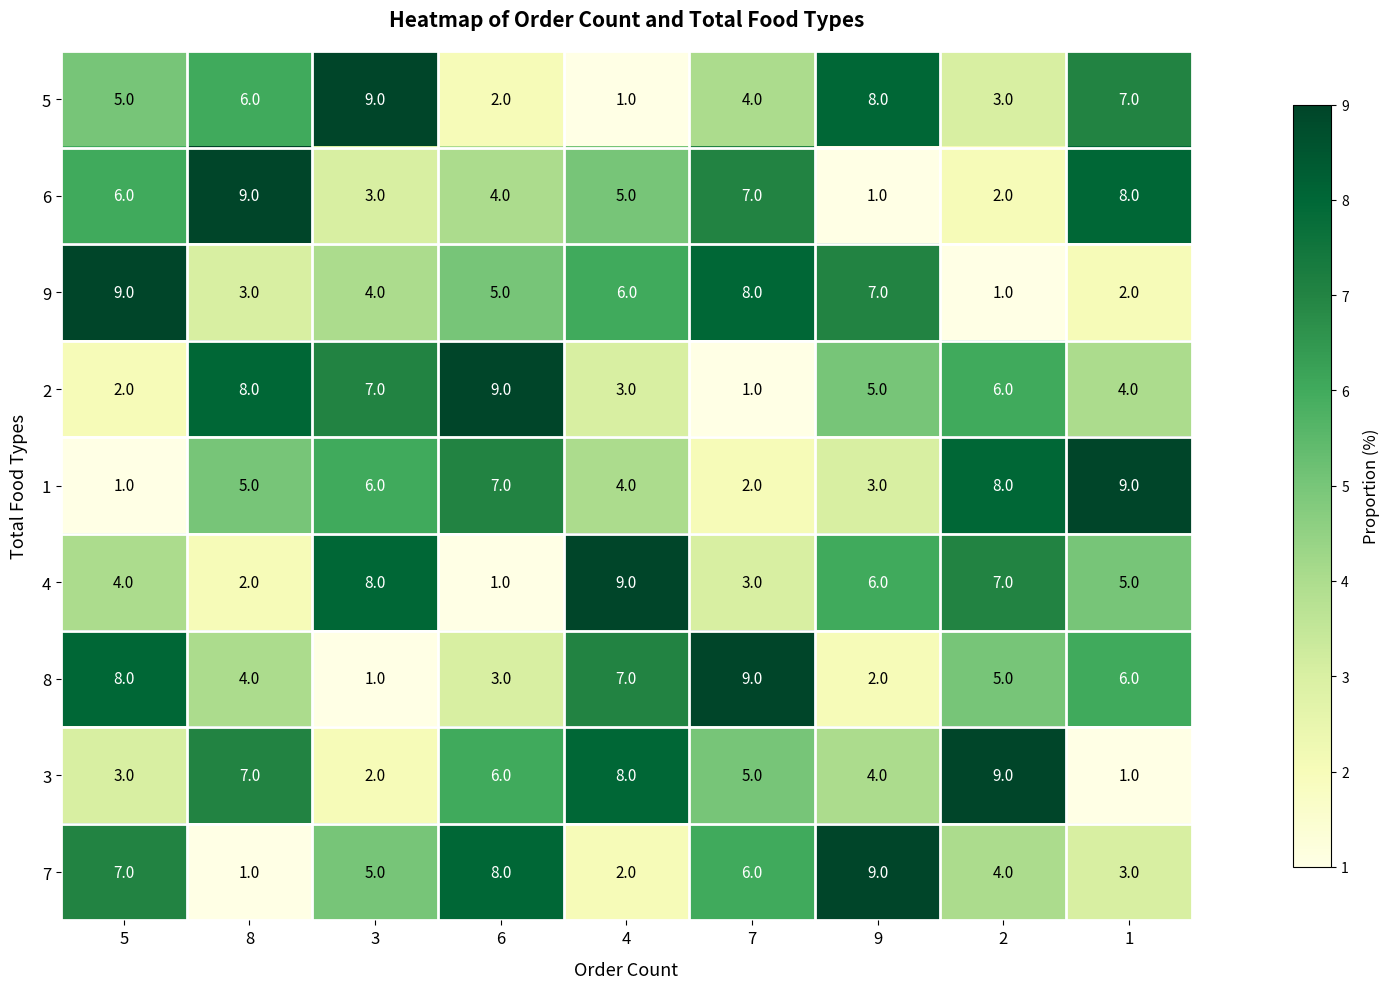

Rank the series at 9 from lowest to highest value.

6, 8, 1, 3, 2, 4, 9, 5, 7